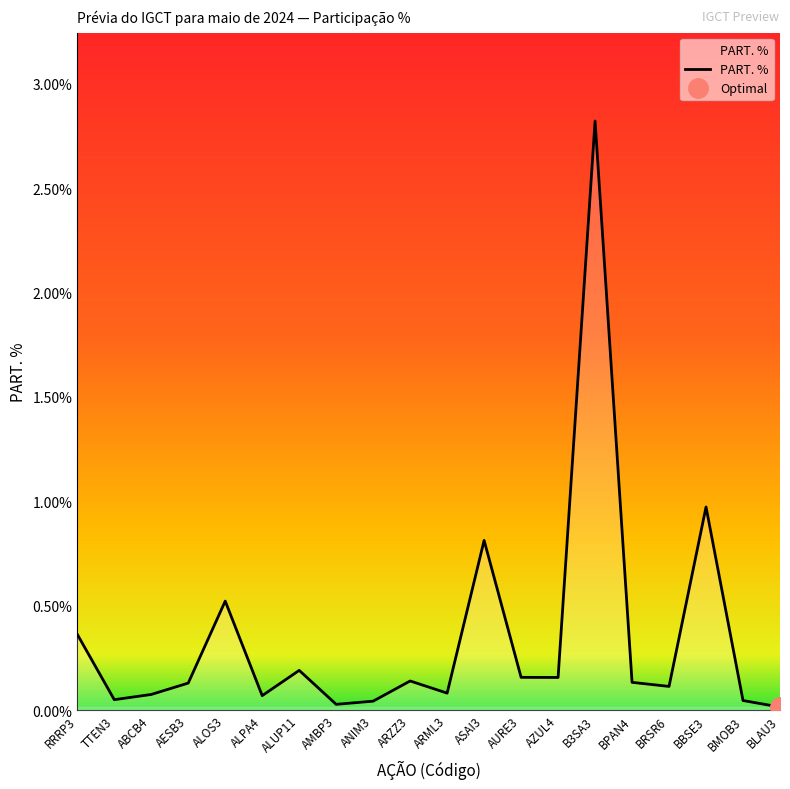

List the labels in order of value, smallest first.

BLAU3, AMBP3, ANIM3, BMOB3, TTEN3, ALPA4, ABCB4, ARML3, BRSR6, AESB3, BPAN4, ARZZ3, AZUL4, AURE3, ALUP11, RRRP3, ALOS3, ASAI3, BBSE3, B3SA3